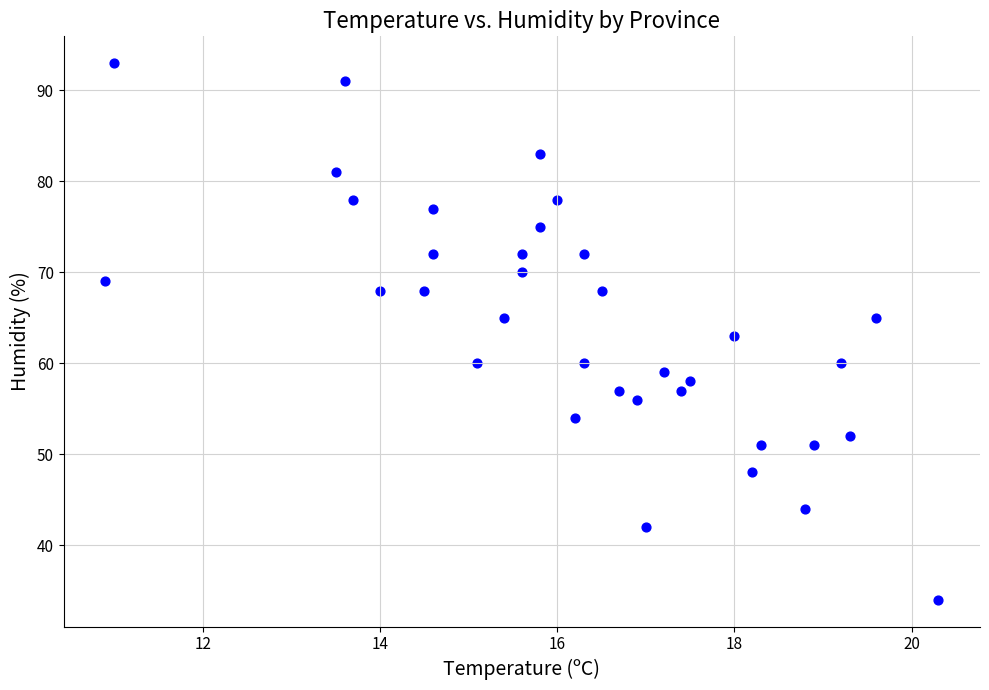

What is the range of Y values (max minus min)?

59